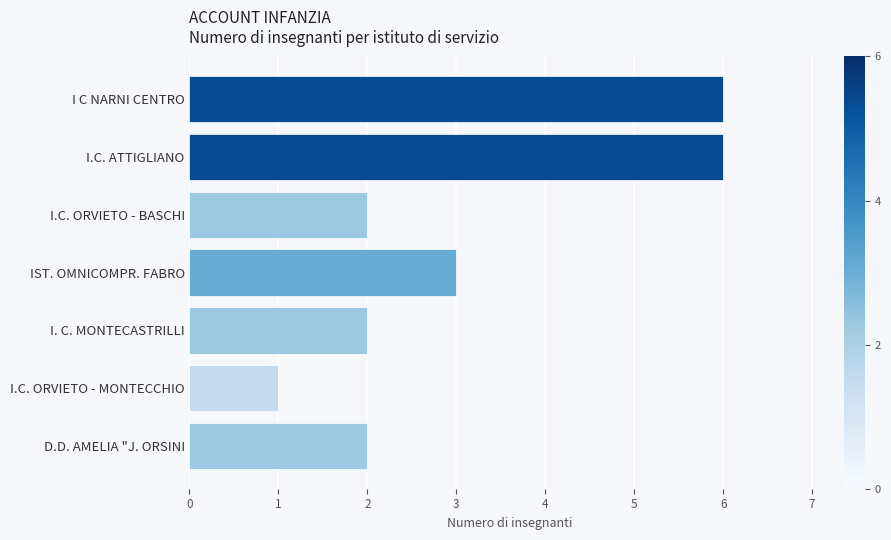

What is the maximum value shown in the chart?

6